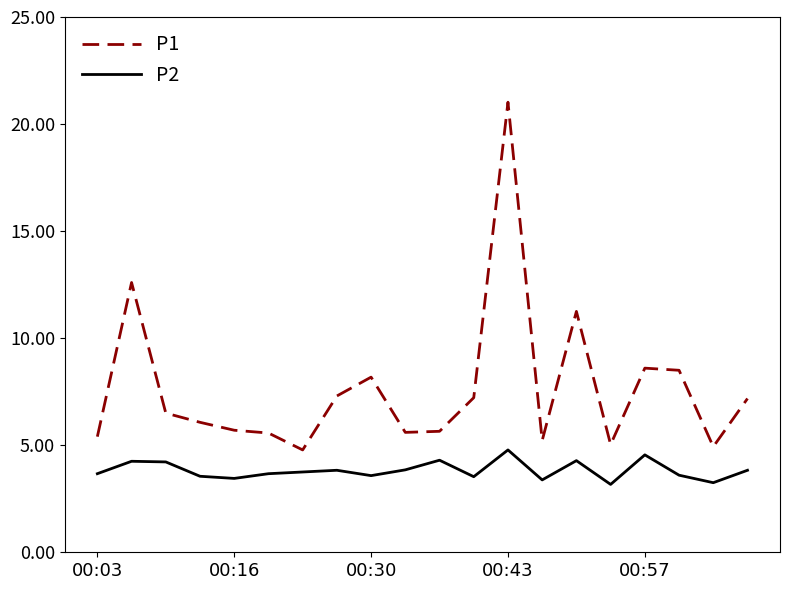

What is the lowest value of the P1 series?

4.8